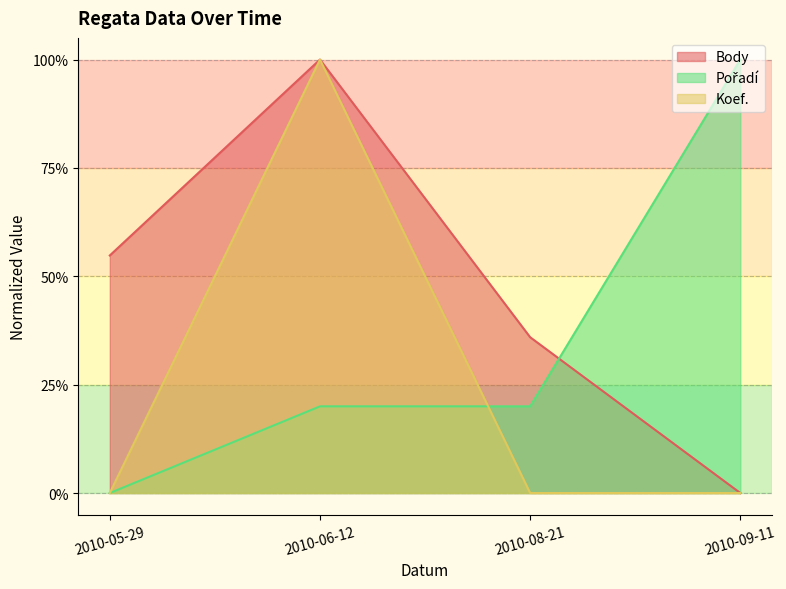

List the series in order of their peak value, lowest first.

Body, Pořadí, Koef.